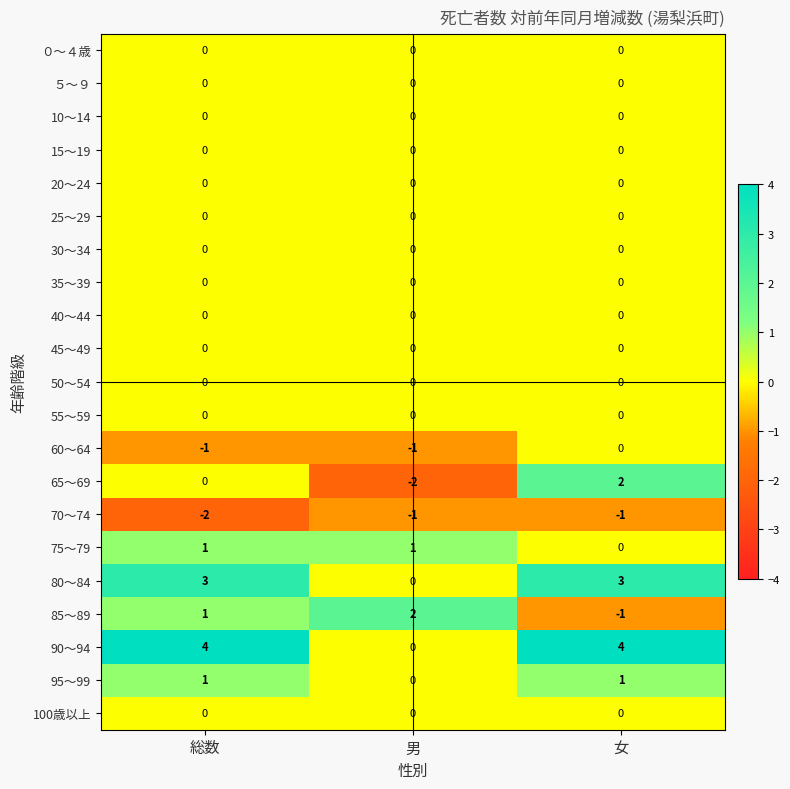

What is the maximum value shown in the chart?

4